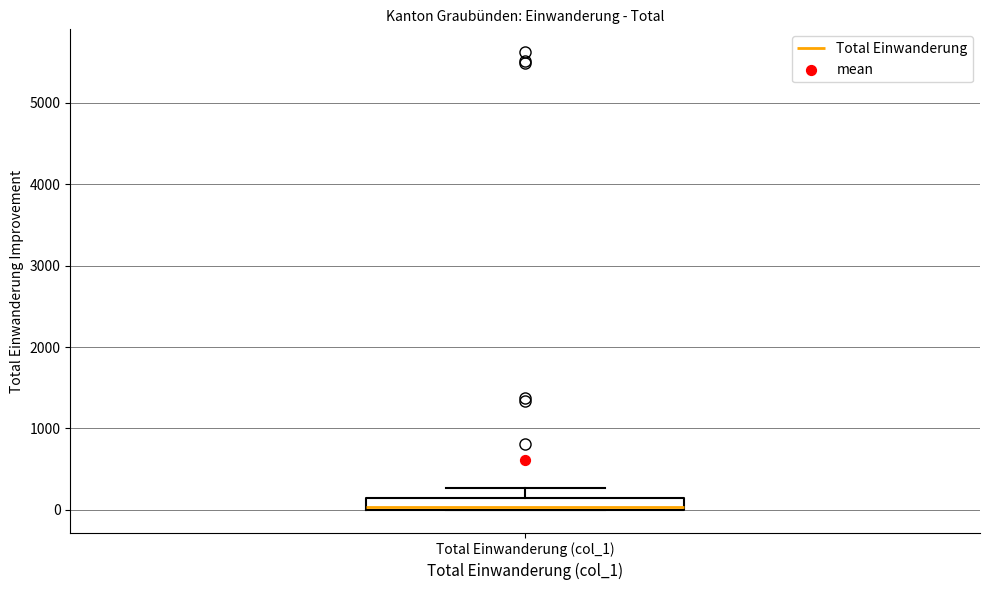

Where is the upper edge of the box for Total Einwanderung (col_1) on the y-axis? The values are not printed on the chart, so give them approximately, as read against the axis.

200